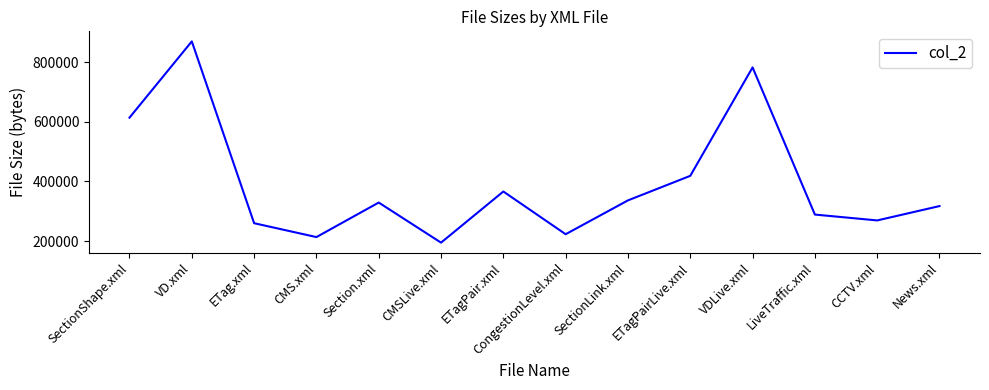

What is the sum of all values?

5486295